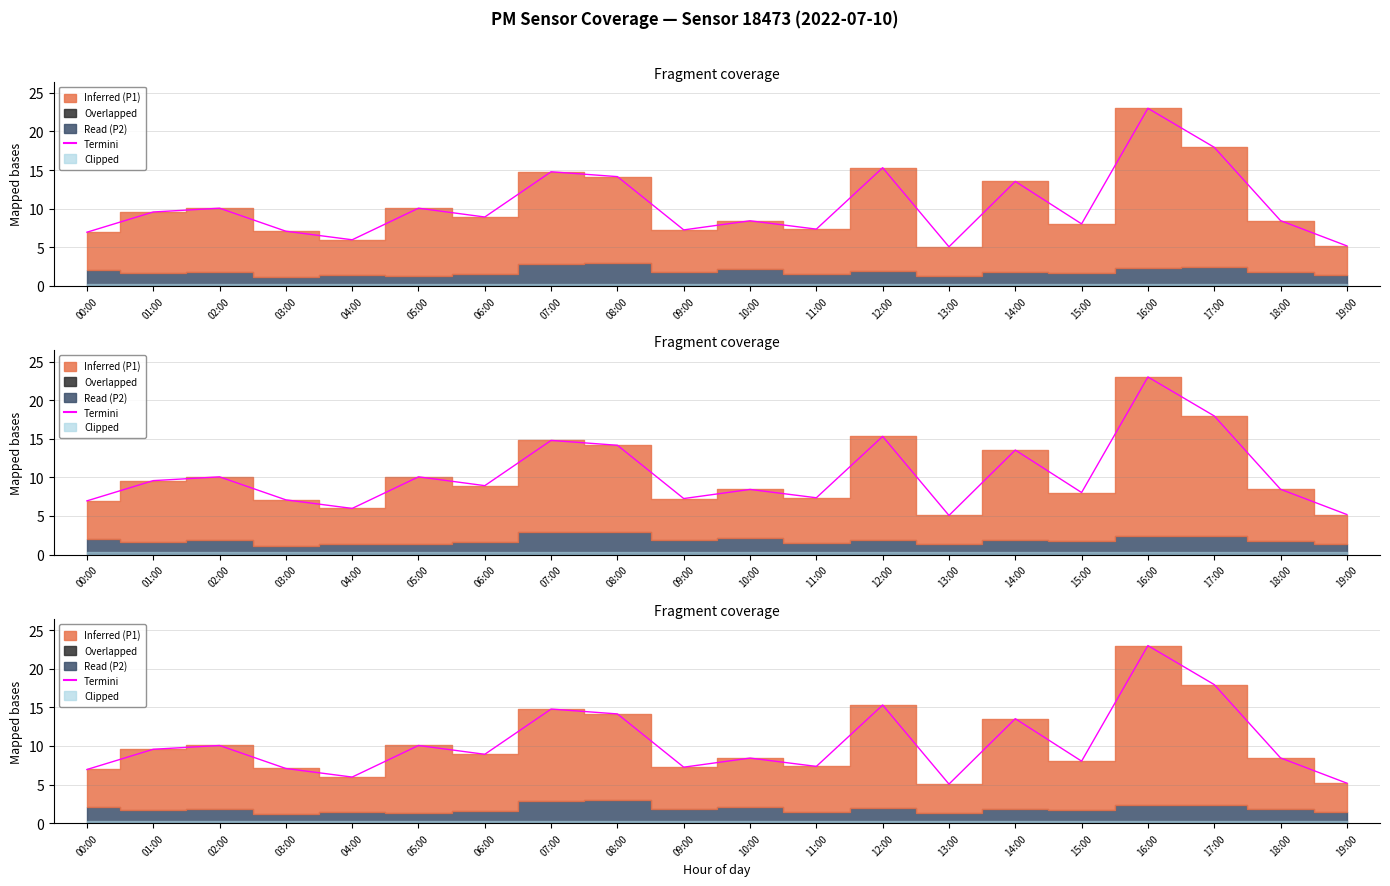

Reading left to right, transcribe all the data shown in this chart.

7.0	9.6	10.1	7.1	6.0	10.1	8.9	14.8	14.2	7.2	8.4	7.3	15.3	5.1	13.5	8.0	23.0	17.9	8.5	5.2